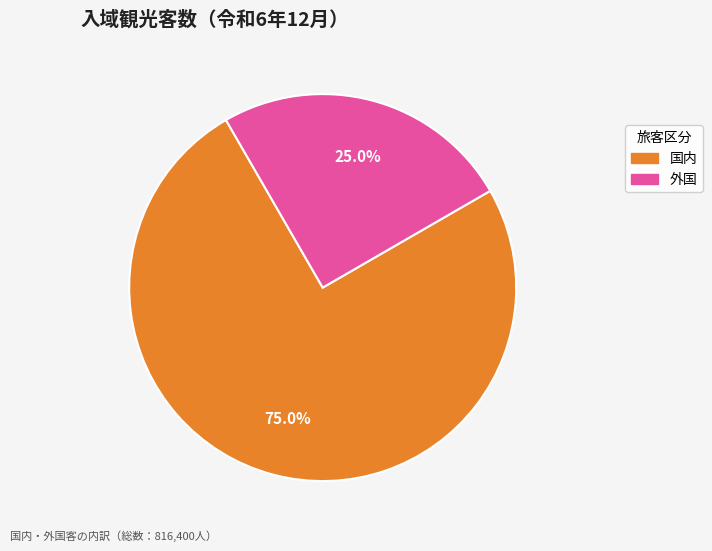

Which slice is the smallest?

外国